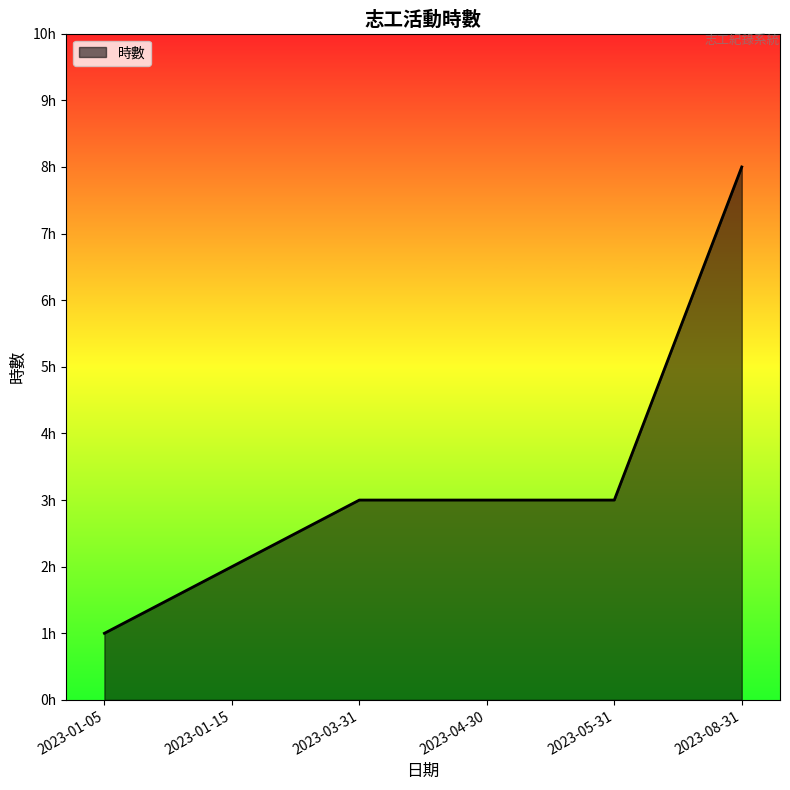

What is the difference between the values at 2023-01-15 and 2023-05-31?

1